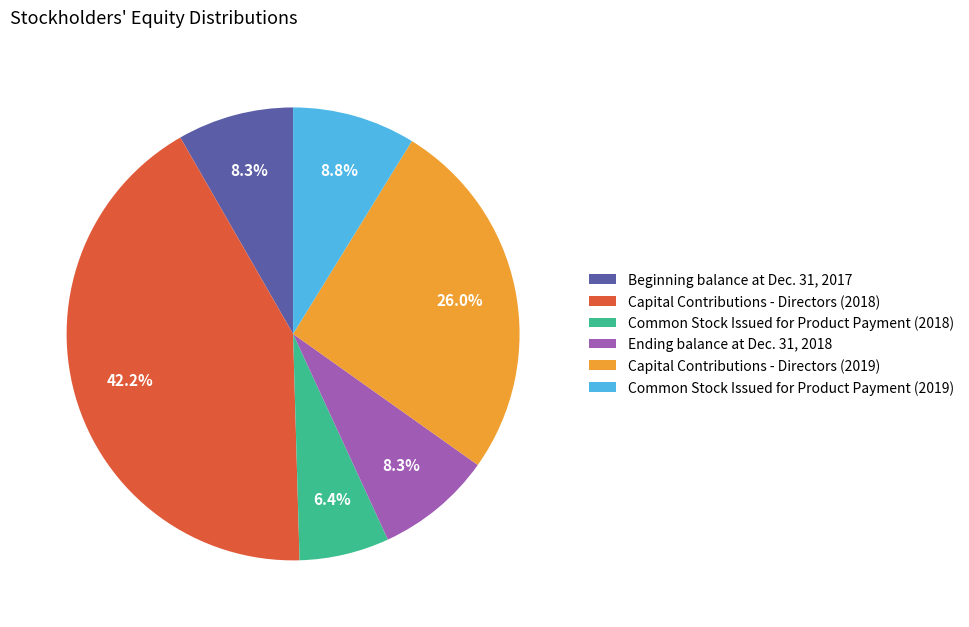

Is Common Stock Issued for Product Payment (2018) the majority of the pie?

No